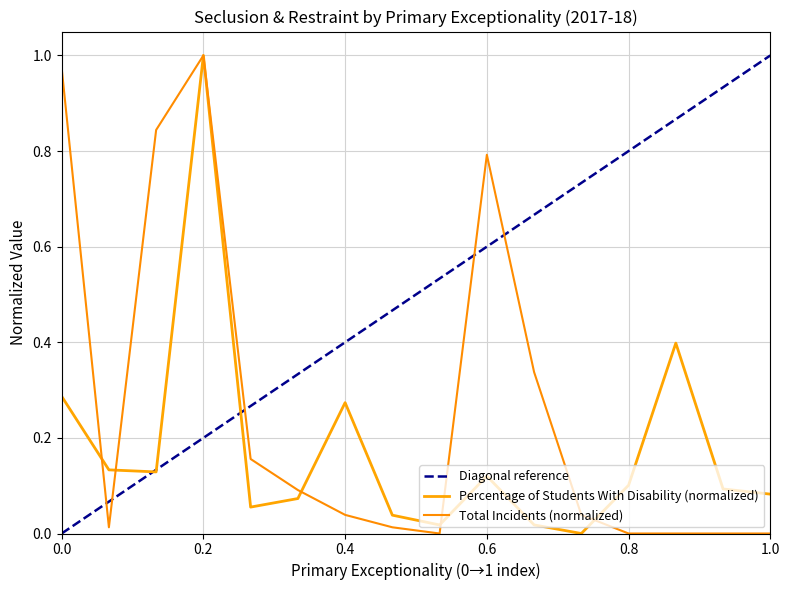

Is it true that Percentage of Students With Disability equals 0.0 at Multiple Disabilities?

True